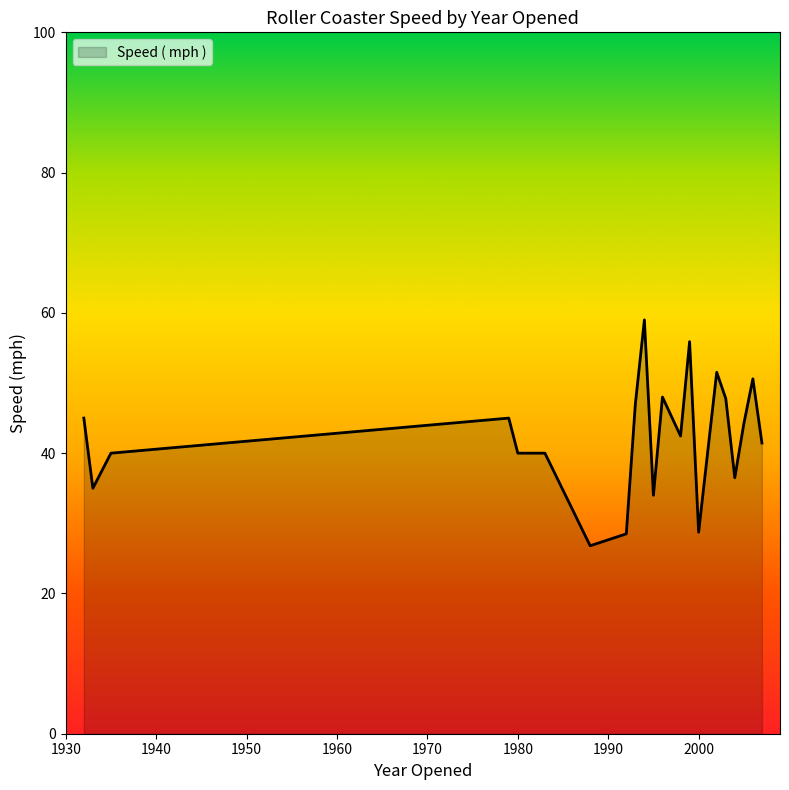

What is the minimum value shown in the chart?

26.8